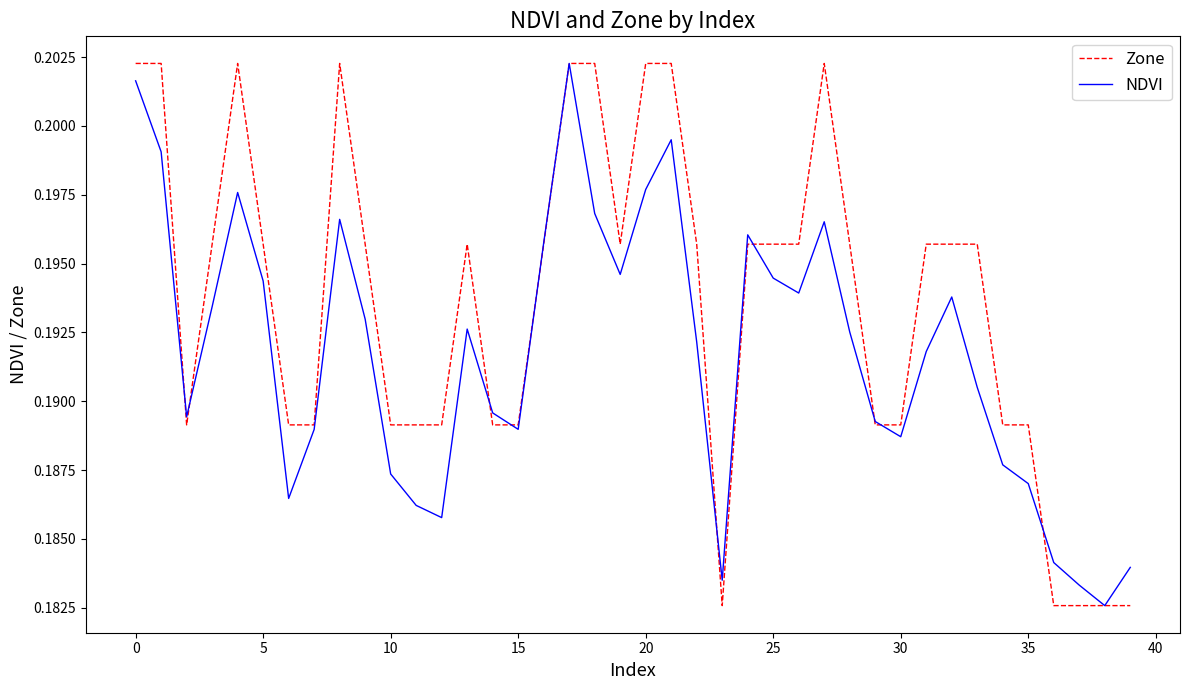

List the series in order of their overall mean, highest first.

Zone, NDVI